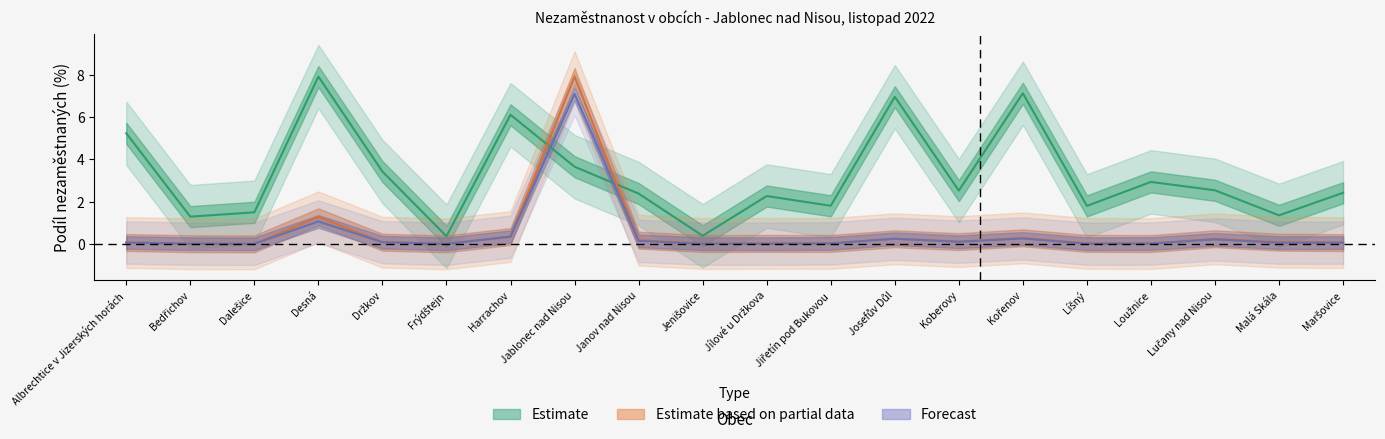

Which category has the highest value in the Podíl nezam. (%) series?

Desná